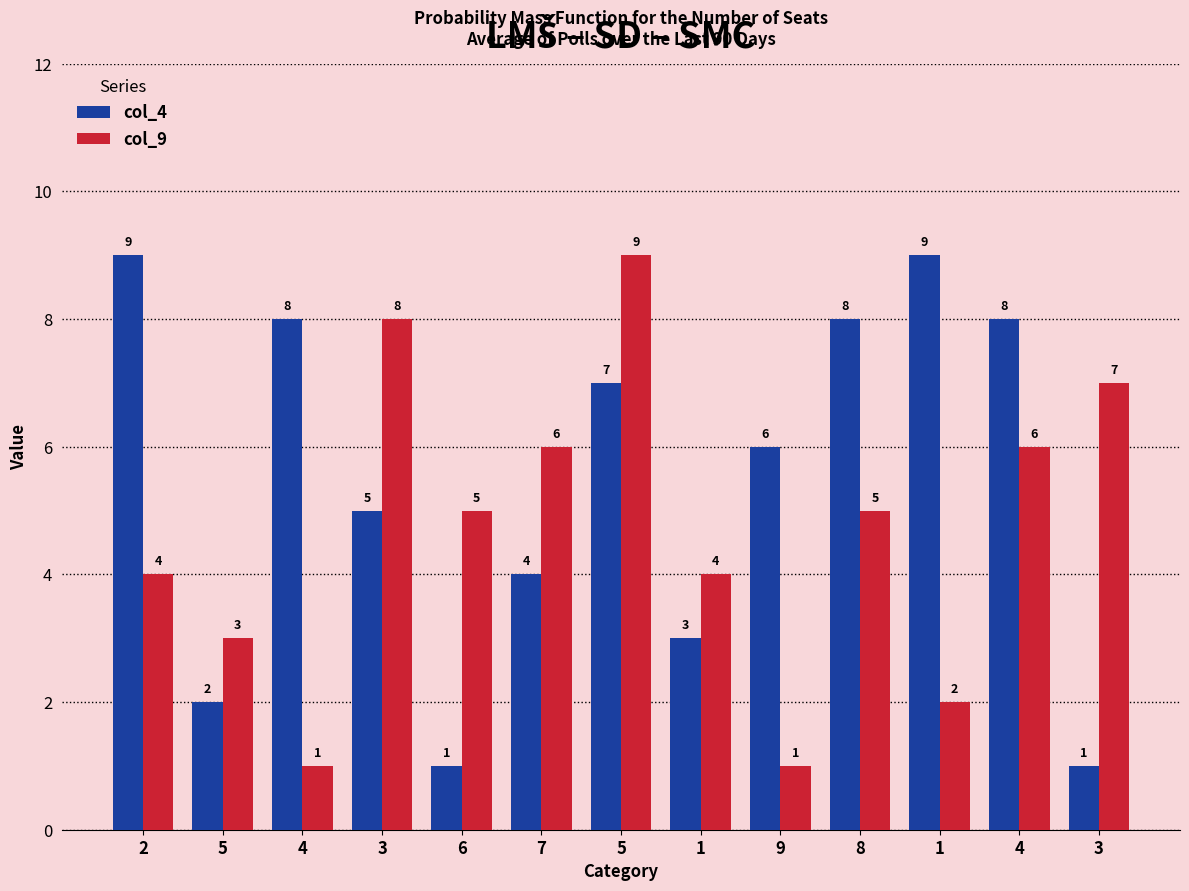

Is it true that col_4 equals 1 at 1?

False